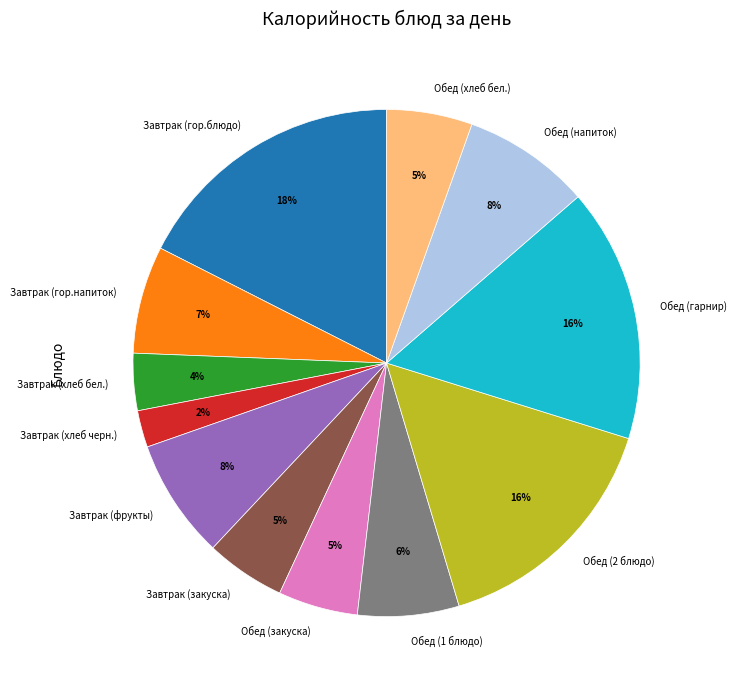

True or false: Обед (закуска) accounts for 1% of the total.

False